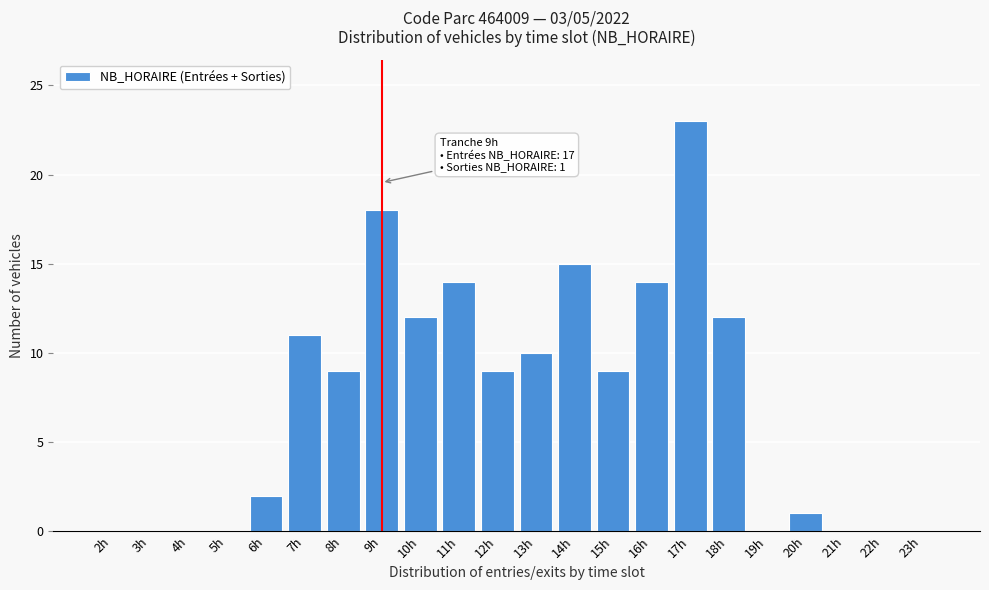

Reading right to left, list all the values displayed in this chart.

23h=0	22h=0	21h=0	20h=1	19h=0	18h=12	17h=23	16h=14	15h=9	14h=15	13h=10	12h=9	11h=14	10h=12	9h=18	8h=9	7h=11	6h=2	5h=0	4h=0	3h=0	2h=0